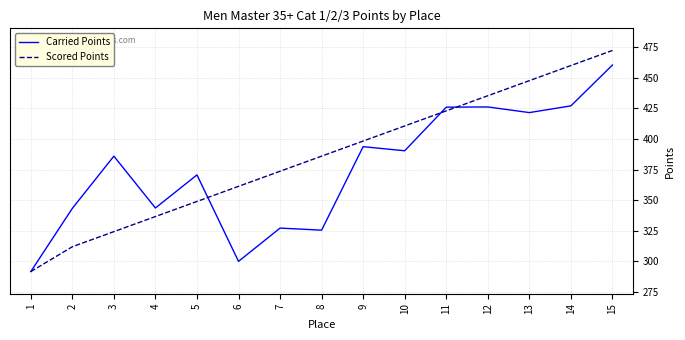

Read the Scored Points value at 9.

398.3